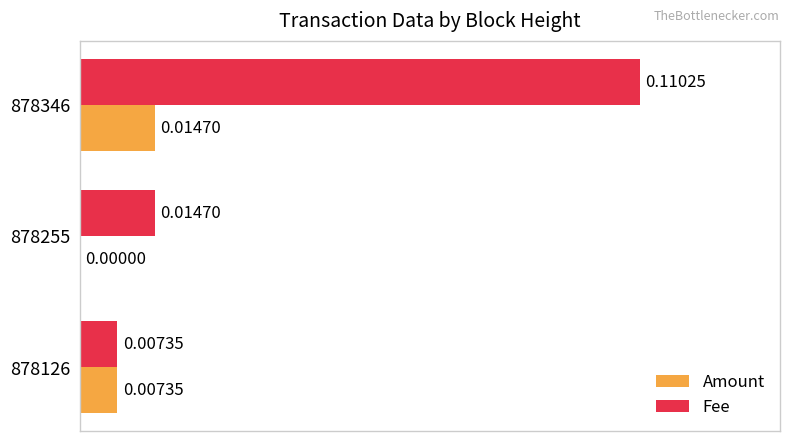

Which series has the largest total across all categories?

Fee